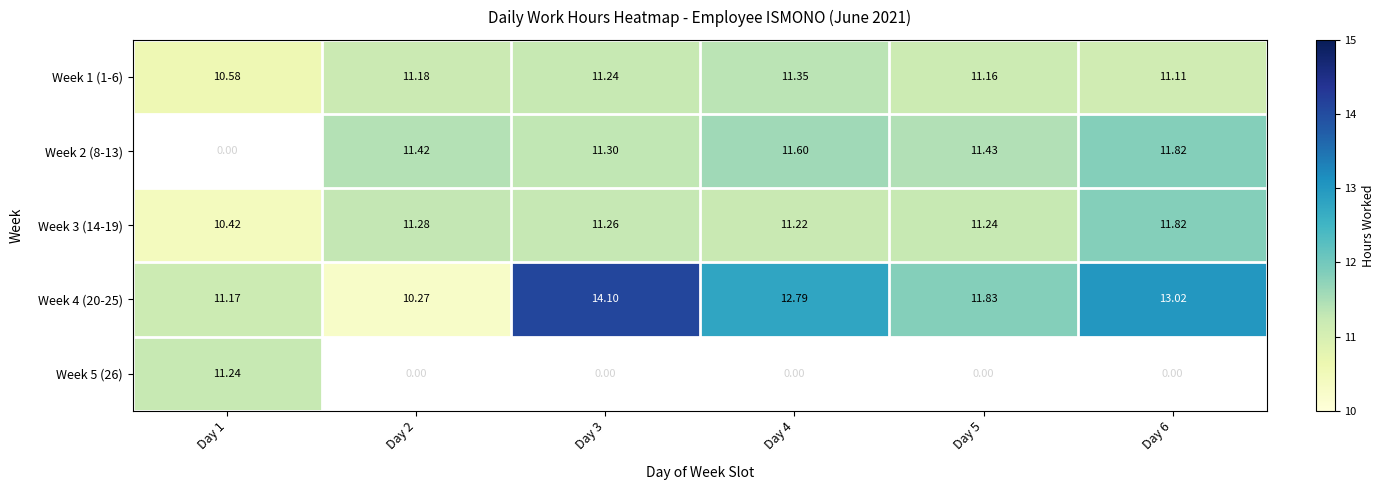

Which series has the widest spread of values?

Week 2 (8-13)